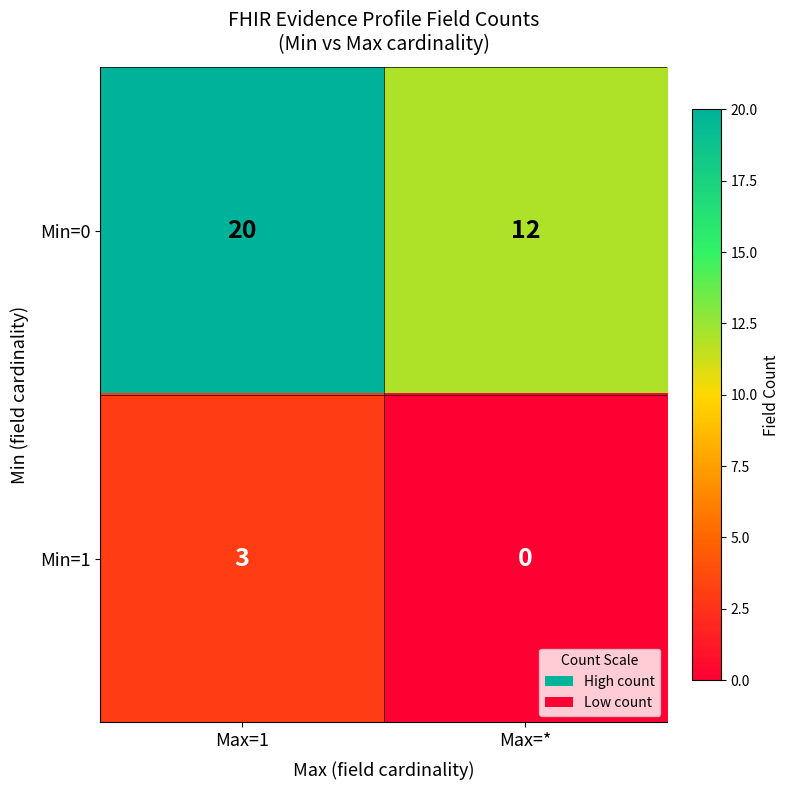

How many data points does each series have?

2